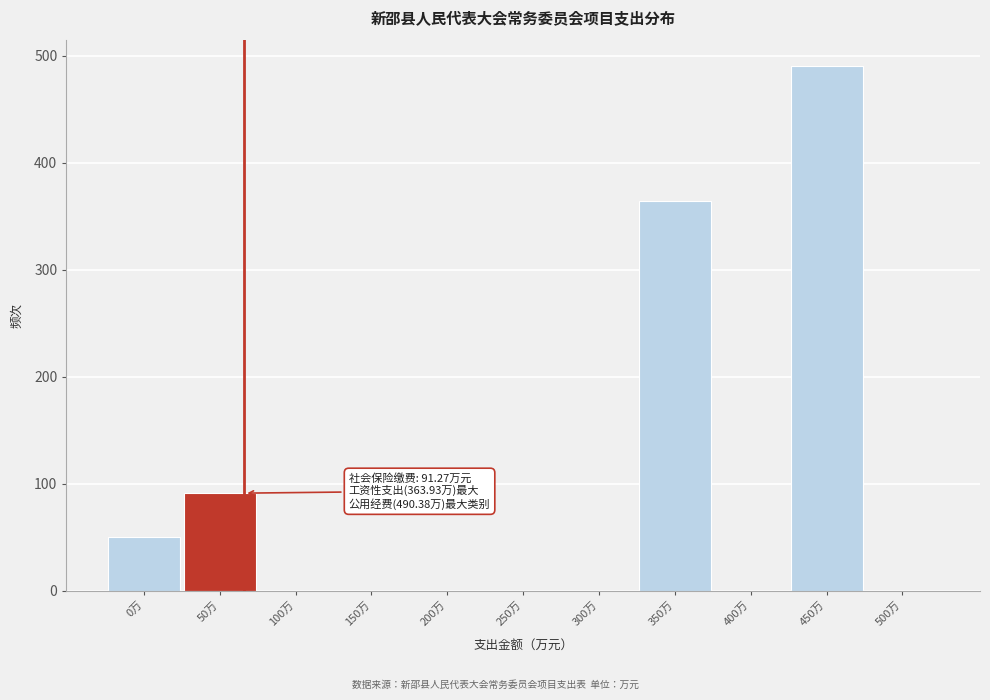

Reading left to right, what are all the values shown in this chart?

0万=50.0	50万=91.3	100万=0.0	150万=0.0	200万=0.0	250万=0.0	300万=0.0	350万=363.9	400万=0.0	450万=490.4	500万=0.0